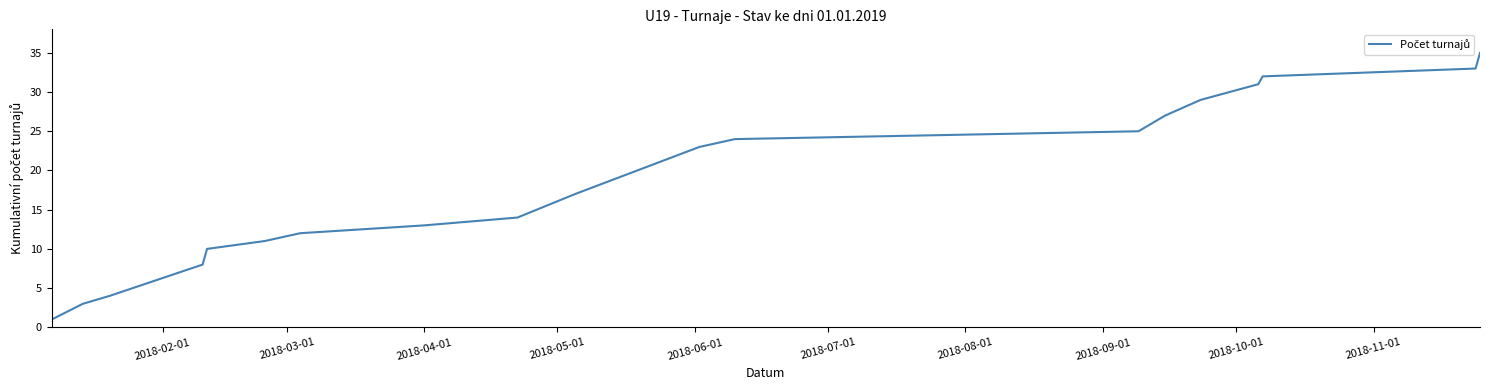

What is the maximum value shown in the chart?

35